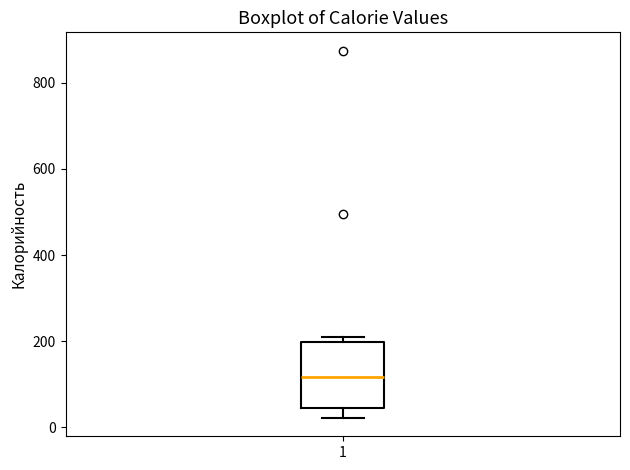

Read this box plot against the y-axis: the position of the median line, the range covered by the box, and the ends of both whiskers. The values are not printed on the chart, so give them approximately, as read against the axis.

median 120, box 40 to 200, whiskers 20 to 220